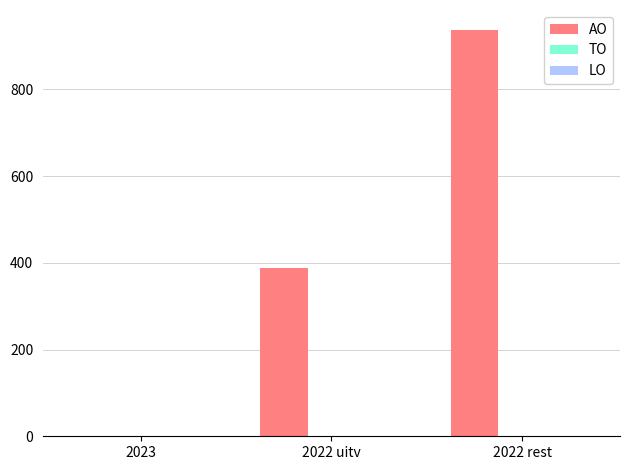

The value at 2022 rest is 936. True or false?

True